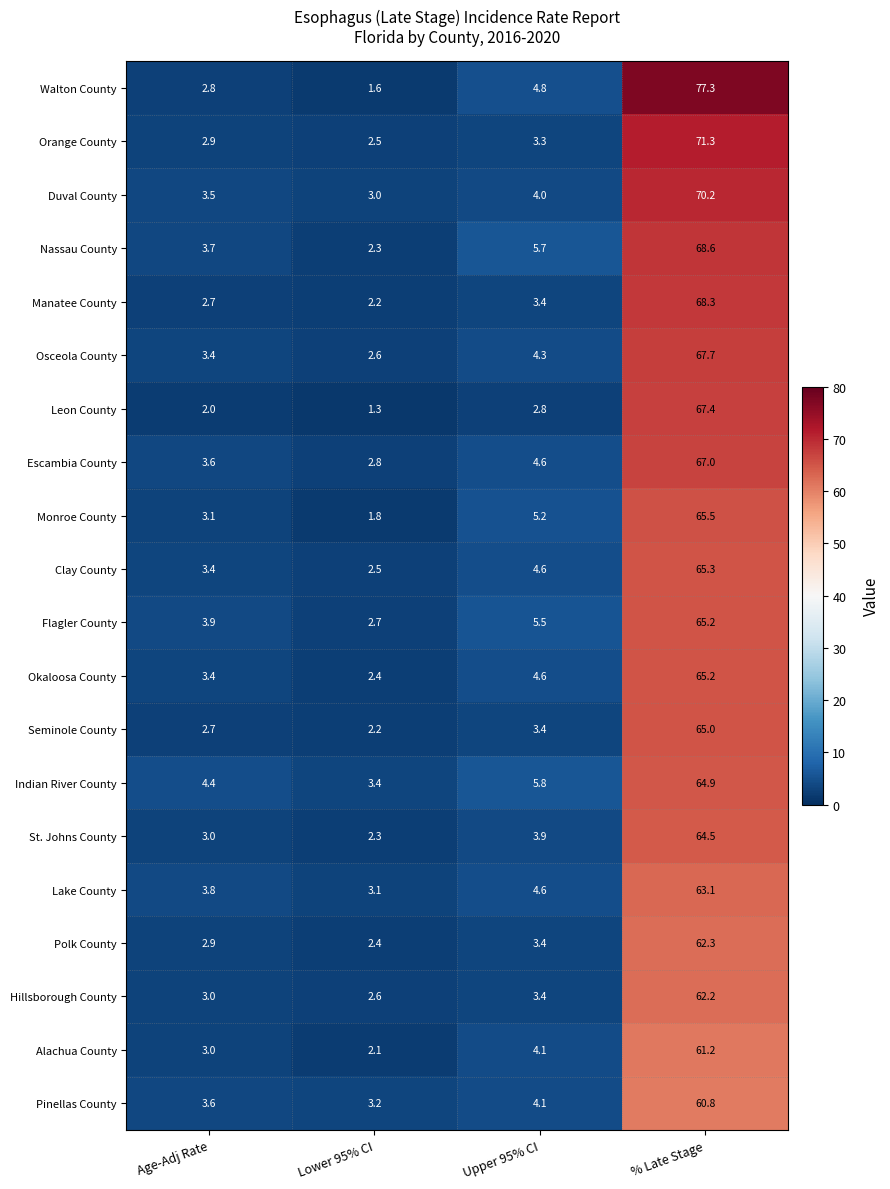

Is the value of Indian River County at % Late Stage greater than the value of Seminole County at Lower 95% CI?

Yes